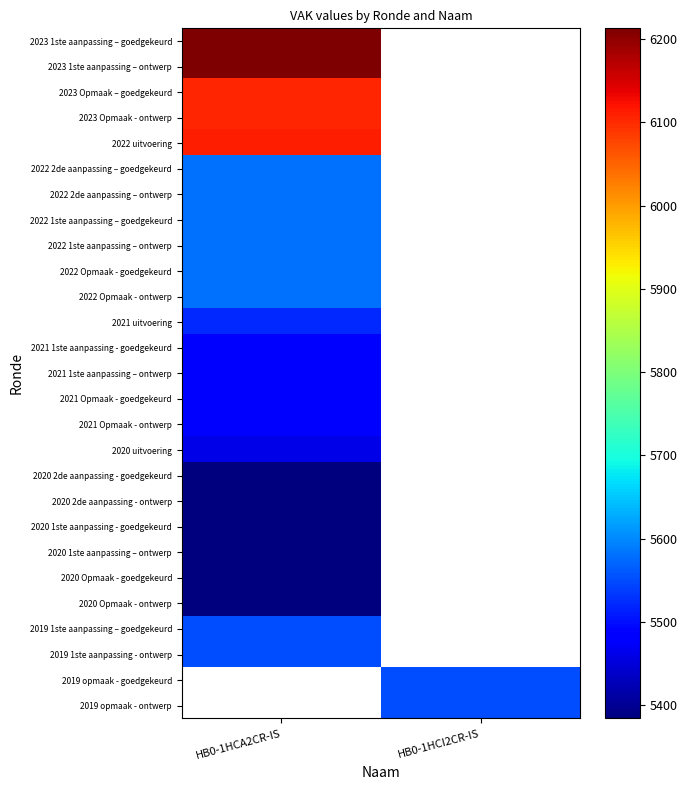

How many series are shown in this chart?

27